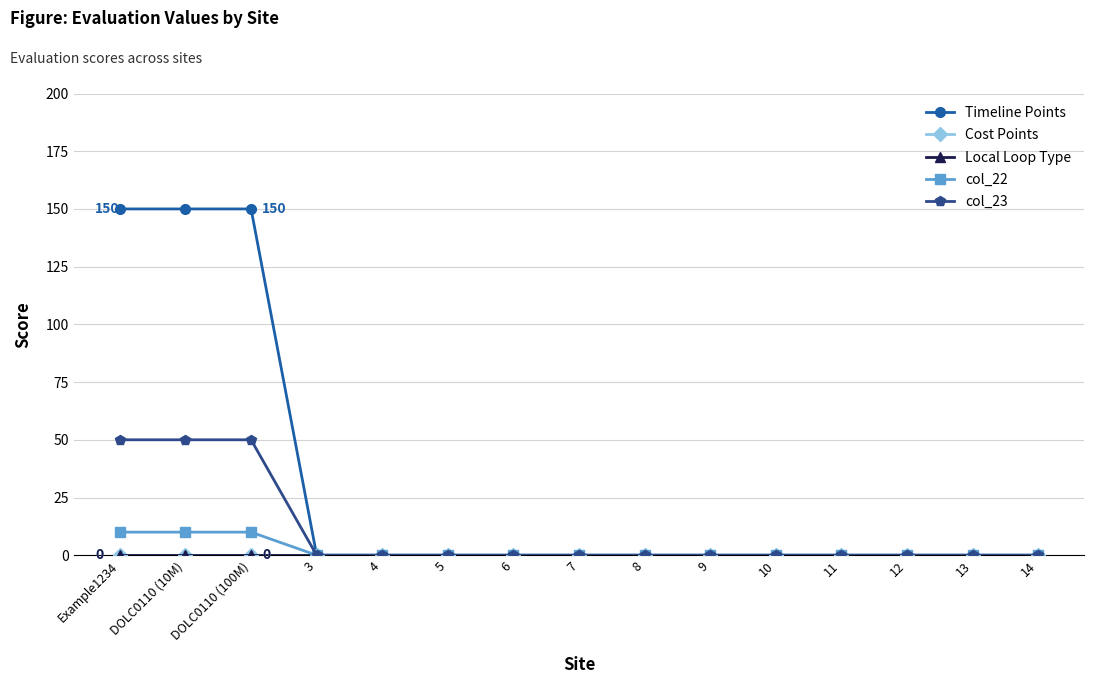

True or false: Cost Points and Local Loop Type intersect in this chart.

False